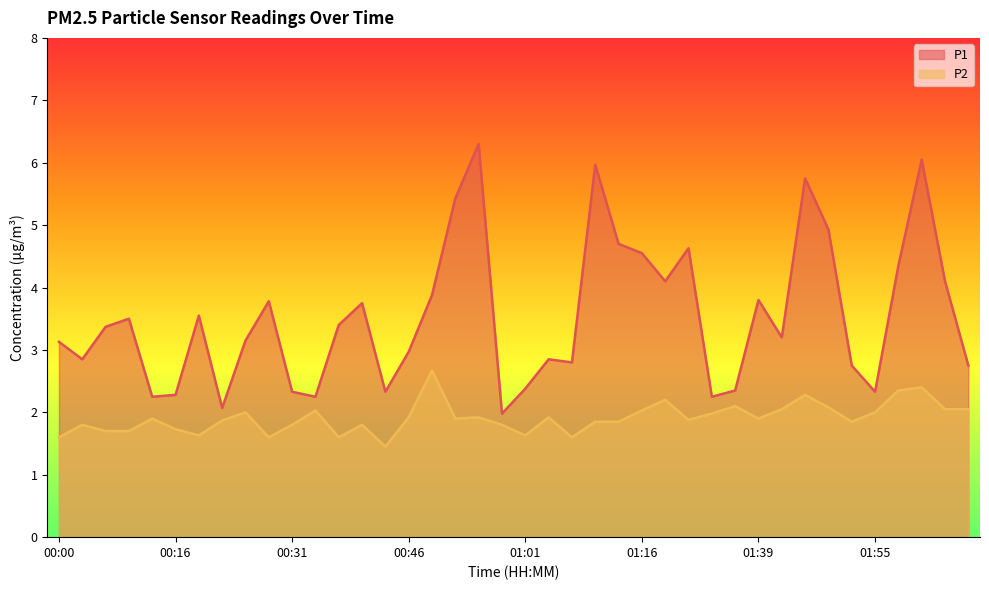

What is the approximate value of P2 at 01:58?

2.4